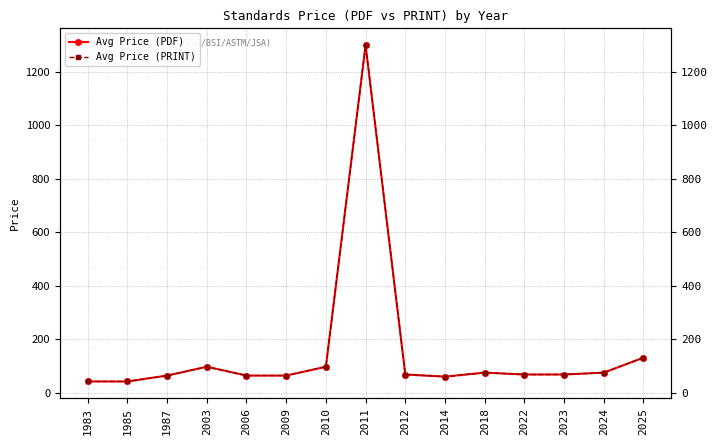

Reading left to right, transcribe all the data shown in this chart.

Avg Price (PDF): 43	43	65	98	65	65	98	1300	69	61	76	69	69	76	132
Avg Price (PRINT): 43	43	65	98	65	65	98	1300	69	61	76	69	69	76	132